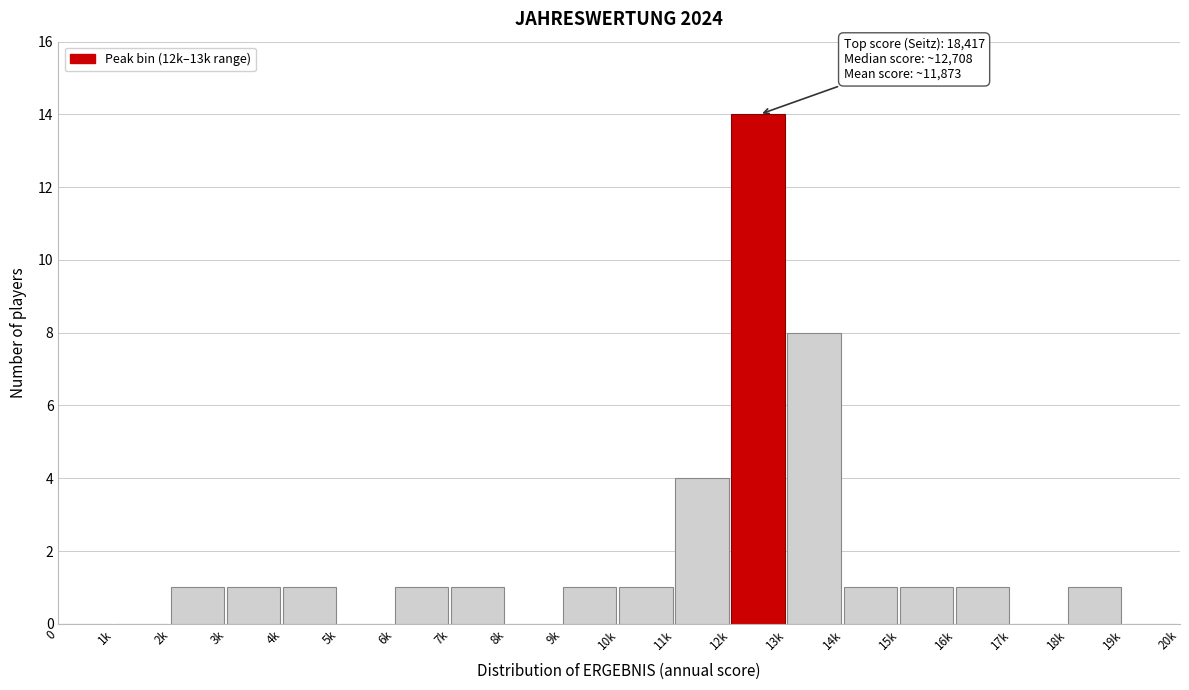

Reading left to right, transcribe all the data shown in this chart.

0=0	1k=0	2k=1	3k=1	4k=1	5k=0	6k=1	7k=1	8k=0	9k=1	10k=1	11k=4	12k=14	13k=8	14k=1	15k=1	16k=1	17k=0	18k=1	19k=0